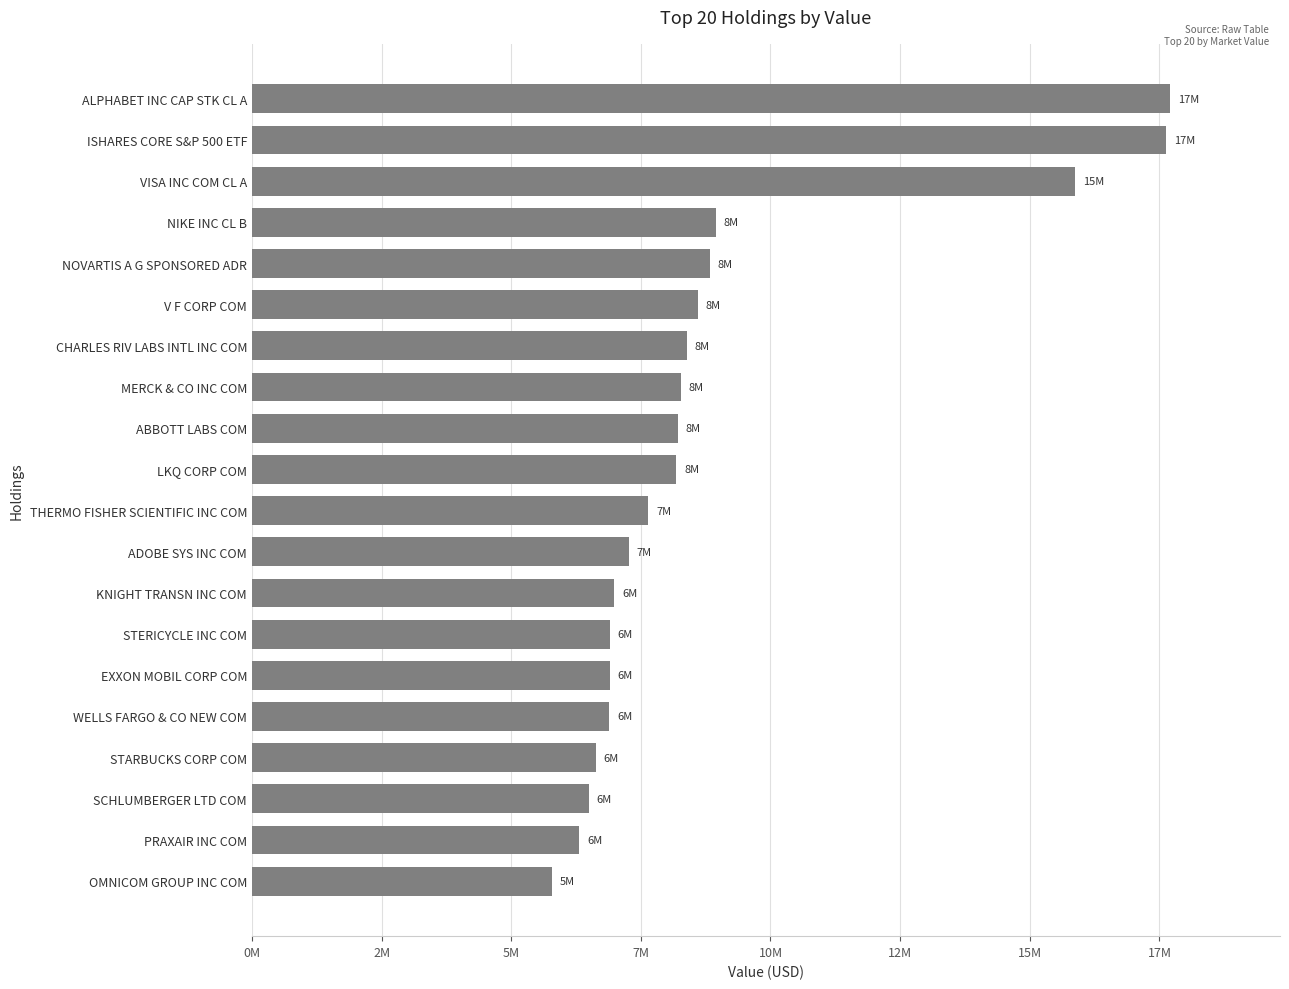

Are the bars horizontal?

Yes